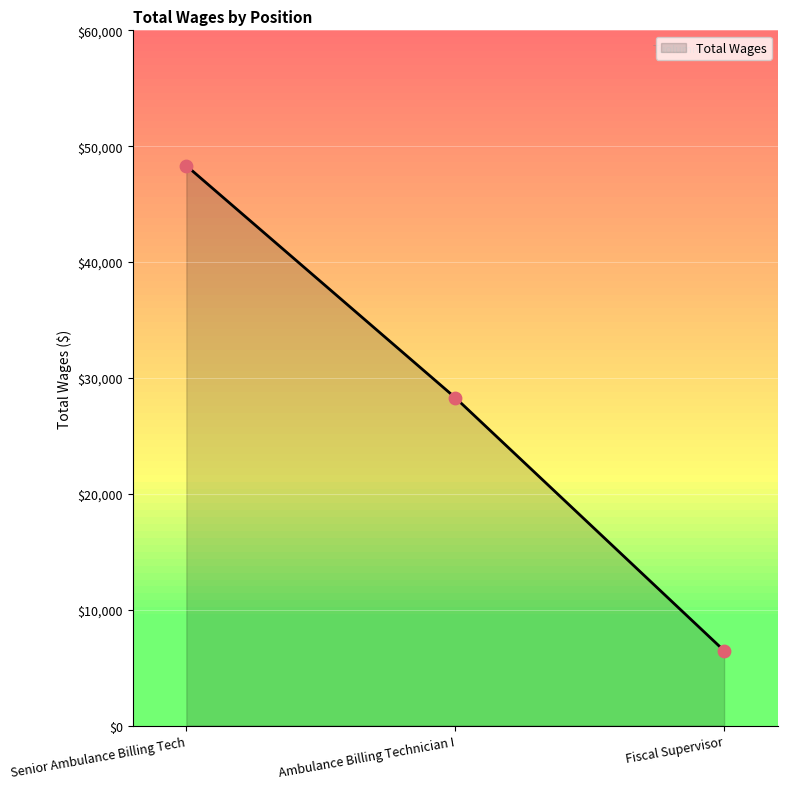

What is the change in value from Senior Ambulance Billing Tech to Fiscal Supervisor?

-41860